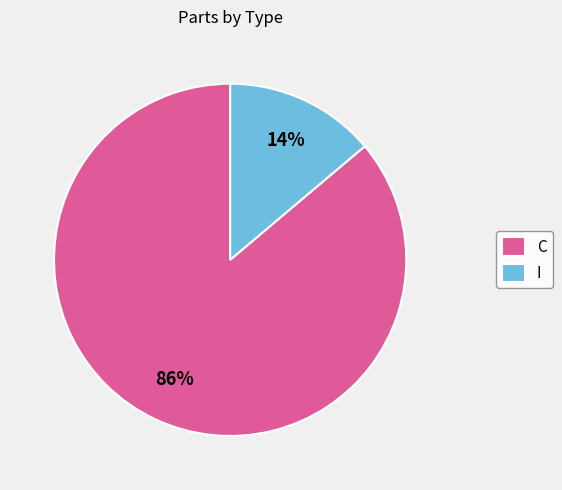

To the nearest percent, what is the difference between the C and I slice percentages?

72%